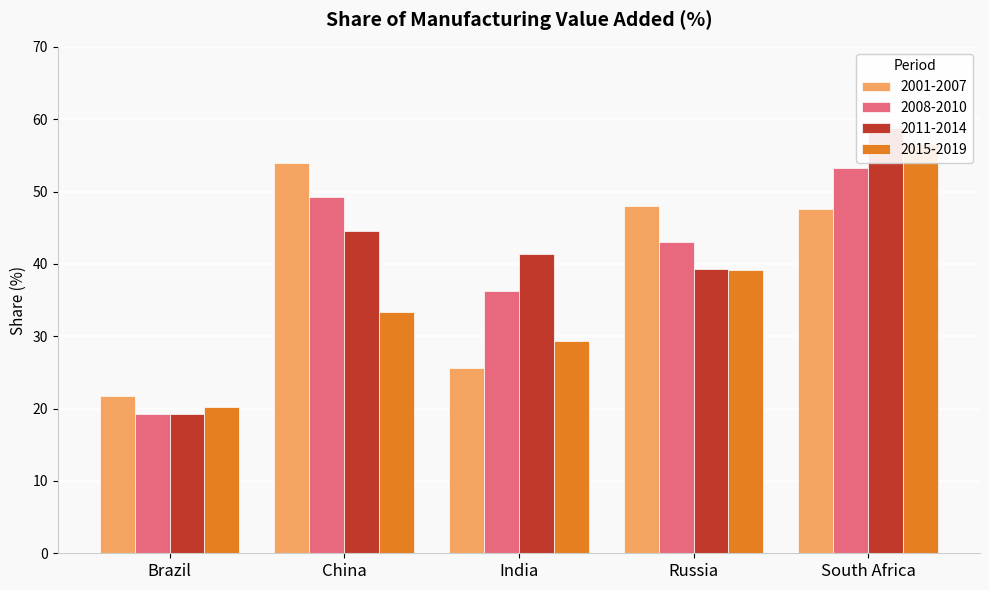

At which label does 2011-2014 first exceed 41?

China